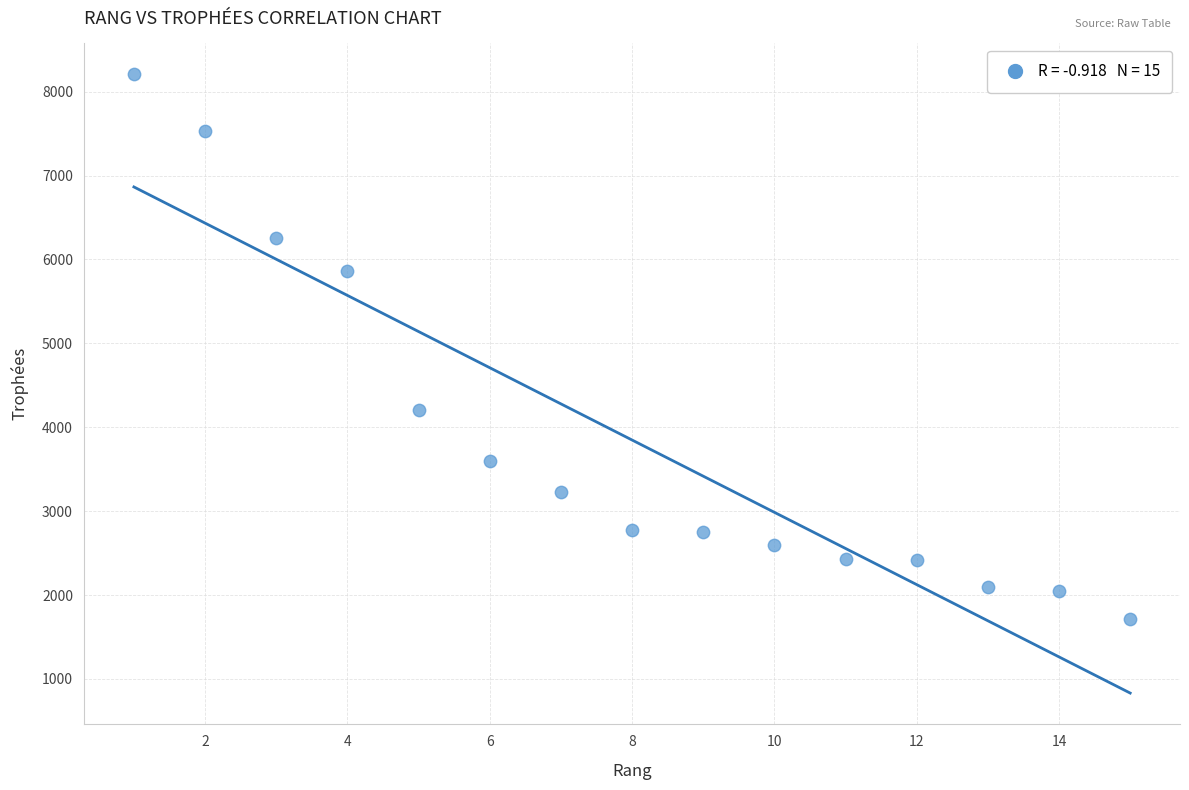

What is the range of Y values (max minus min)?

6486